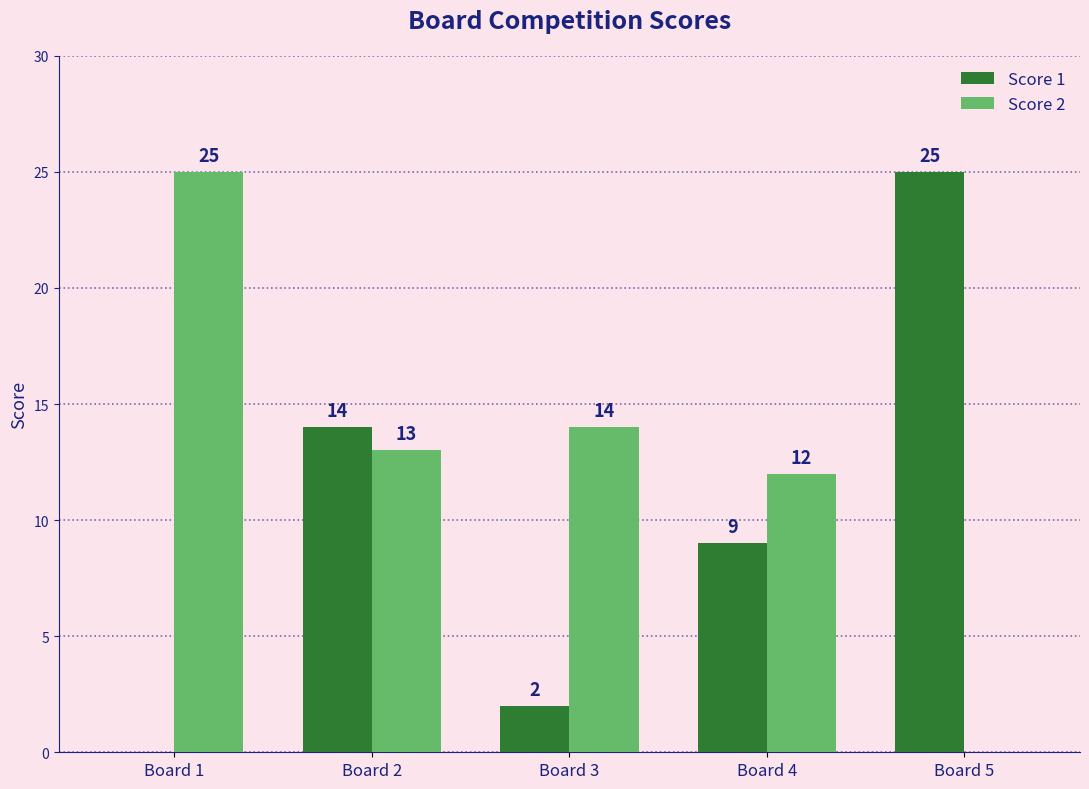

At which label is Score 2 closest to 12?

Board 4